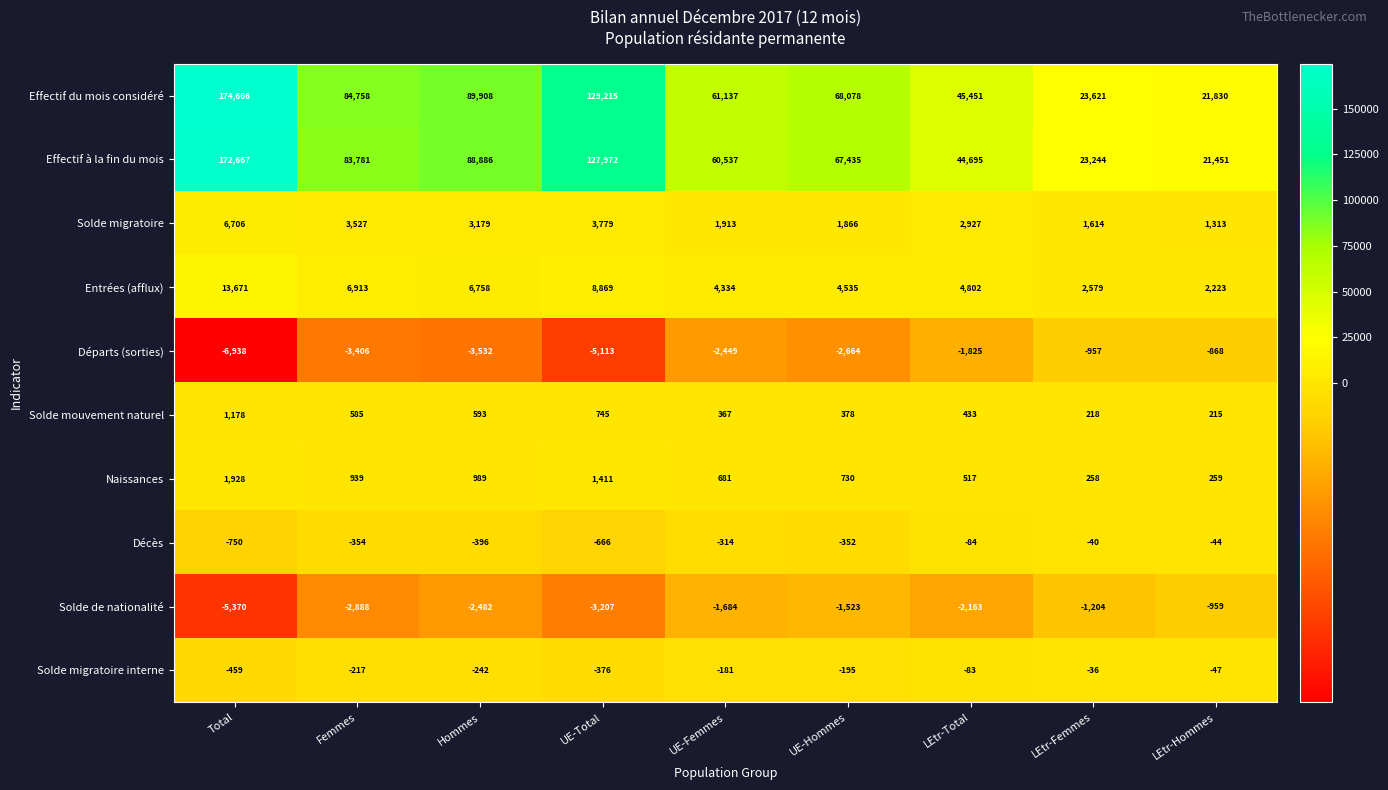

The value of Départs (sorties) at Hommes is -3532. True or false?

True